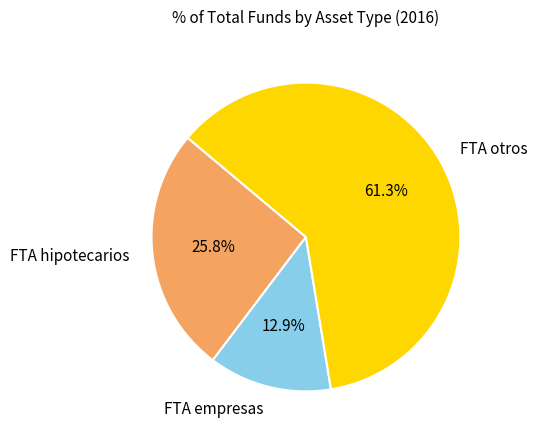

Does FTA otros represent more than half of the total?

Yes